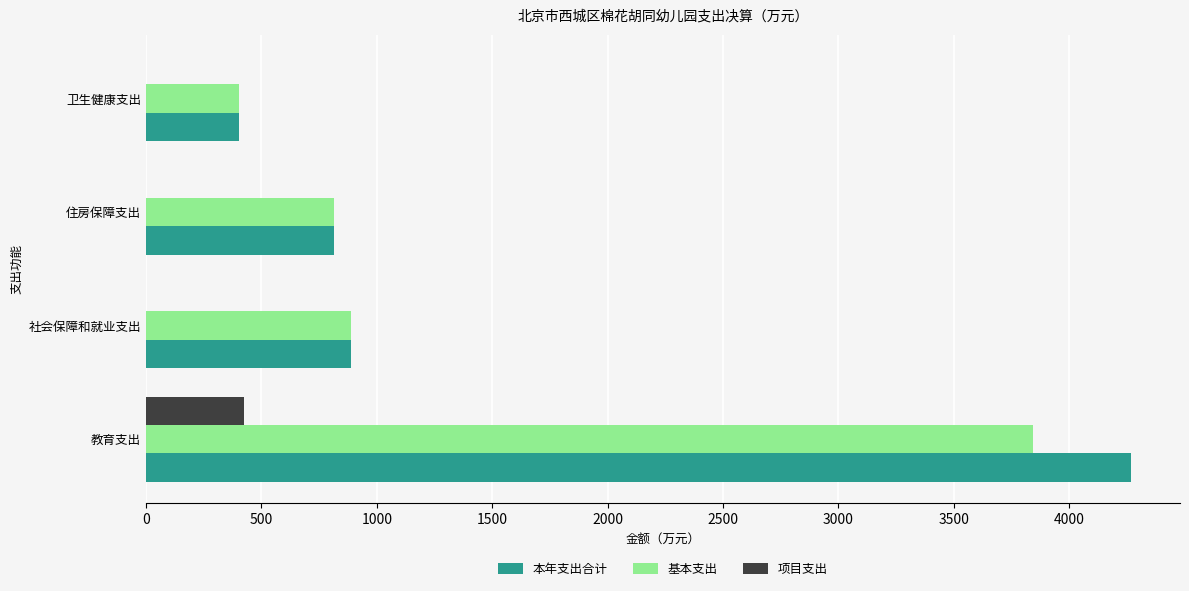

True or false: 本年支出合计 has a value of 889.1 at 社会保障和就业支出.

True